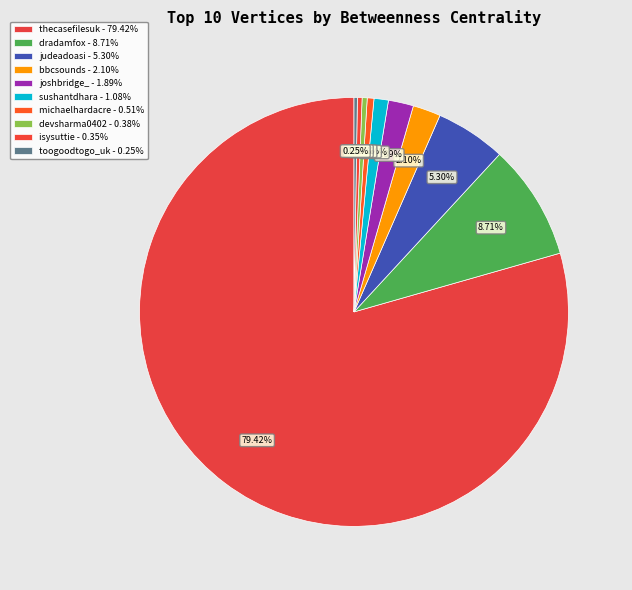

Which category has the biggest portion of the pie?

thecasefilesuk